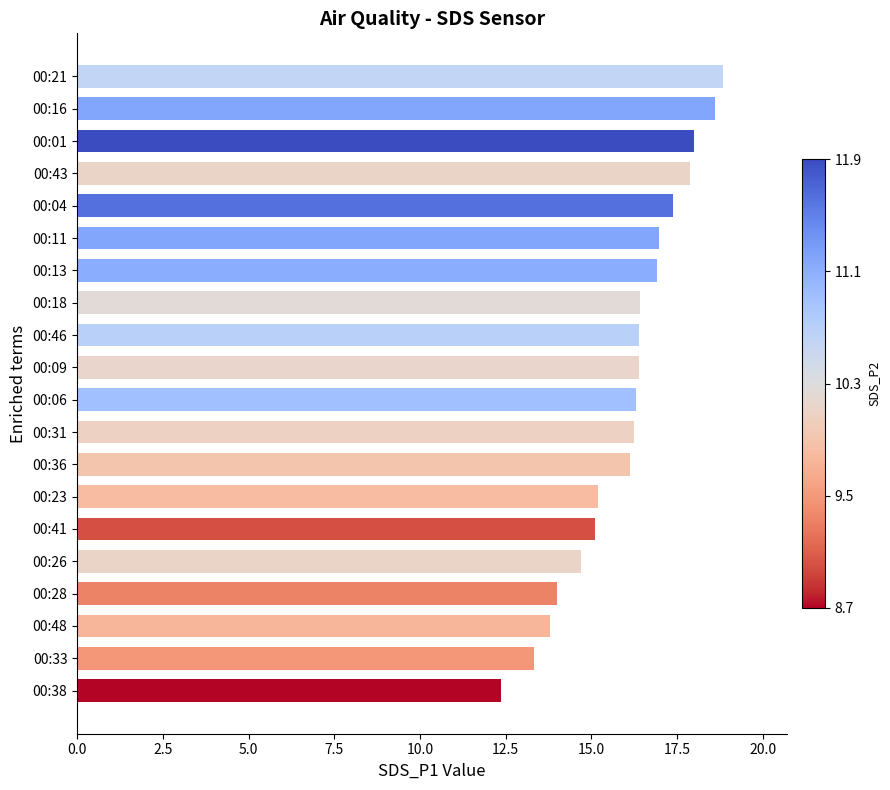

What is the label of the 15th bar from the top?

00:41